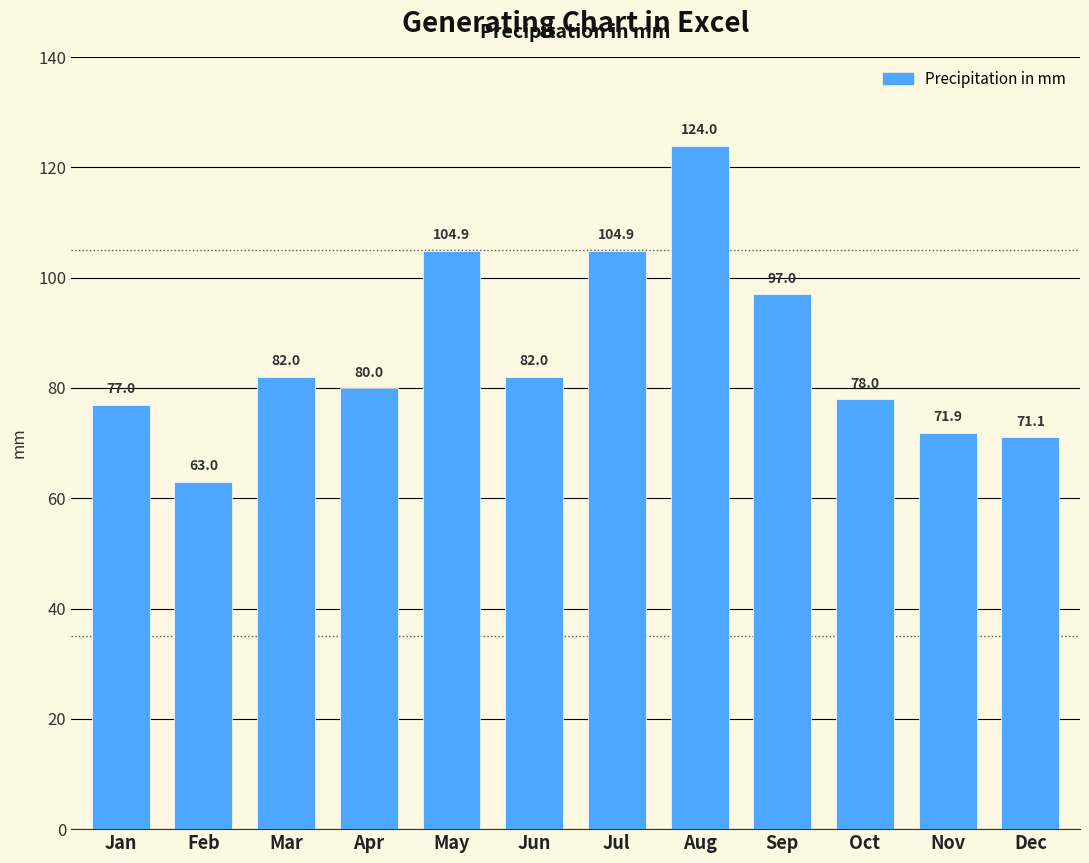

Count the number of values greater than 82.

6